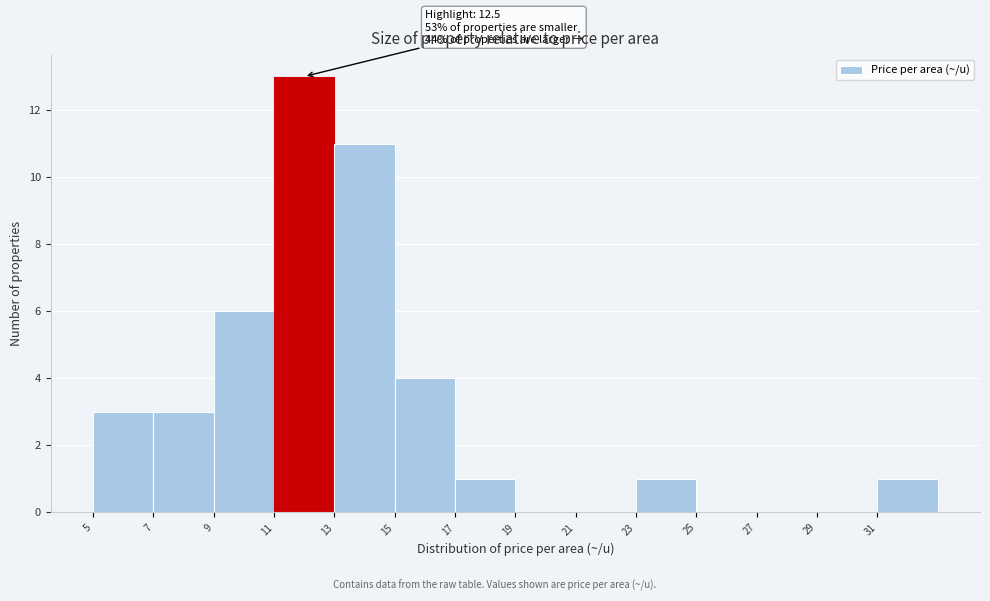

Over which range of the x-axis is the bar tallest?

11 to 13